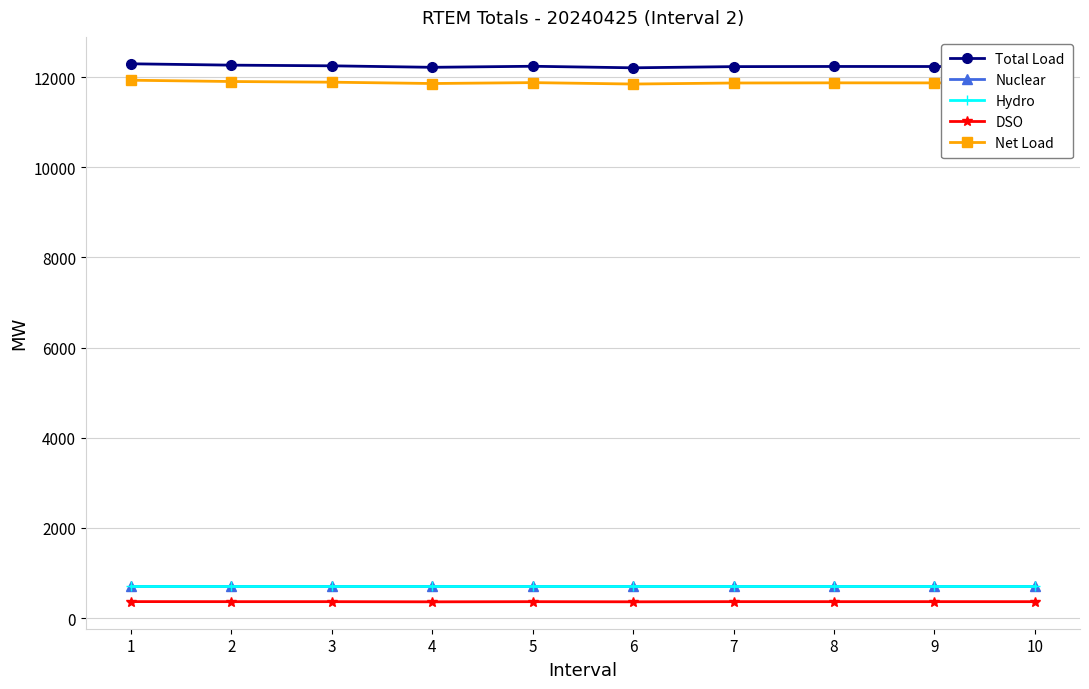

What is the smallest value displayed?

359.3